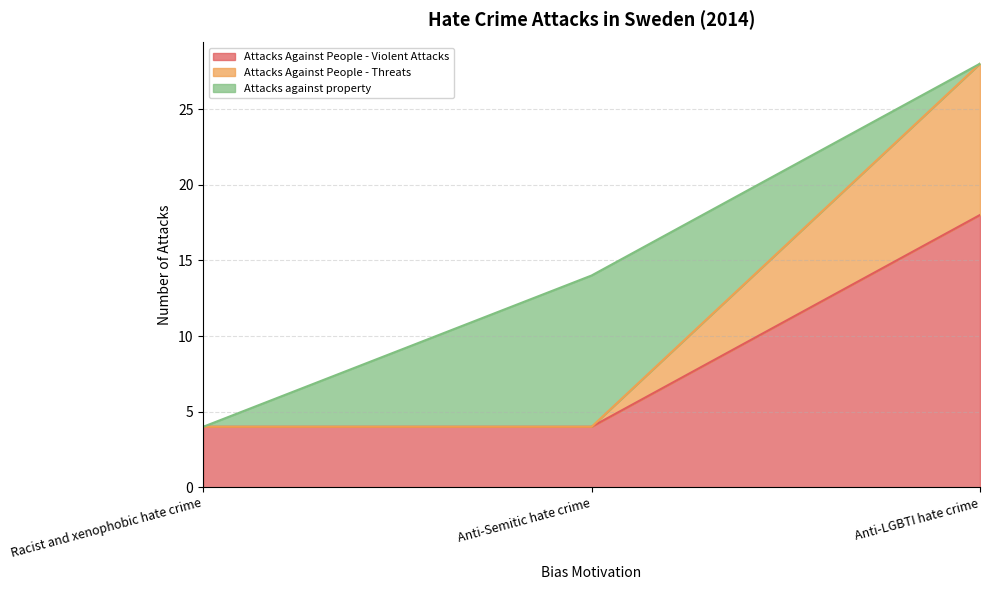

Rank the categories by Attacks Against People - Threats value from highest to lowest.

Anti-LGBTI hate crime, Racist and xenophobic hate crime, Anti-Semitic hate crime